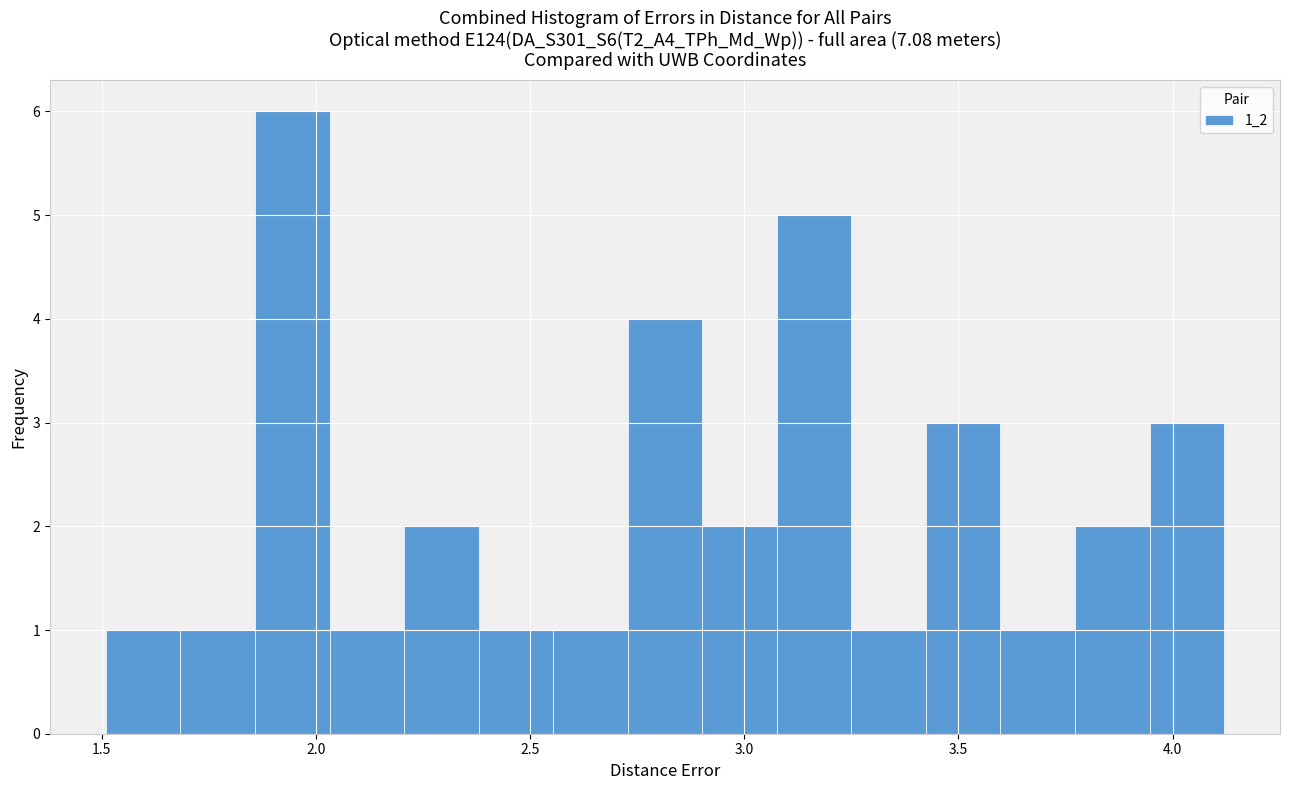

Read against the x-axis, roughly where is the centre of the tallest bar?

1.95